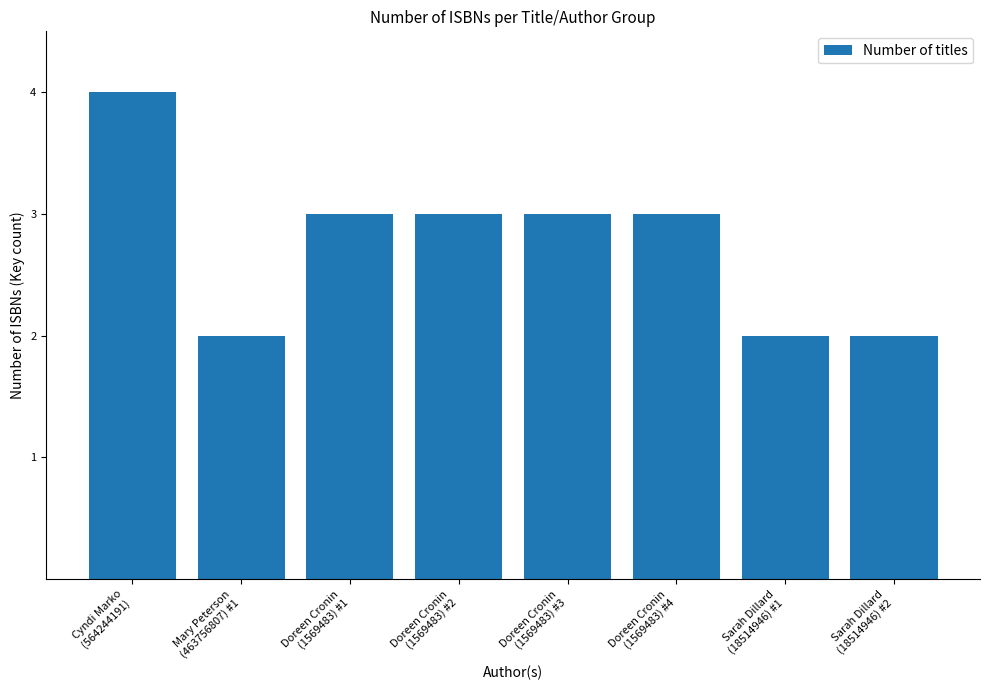

Count the number of categories in the chart.

8